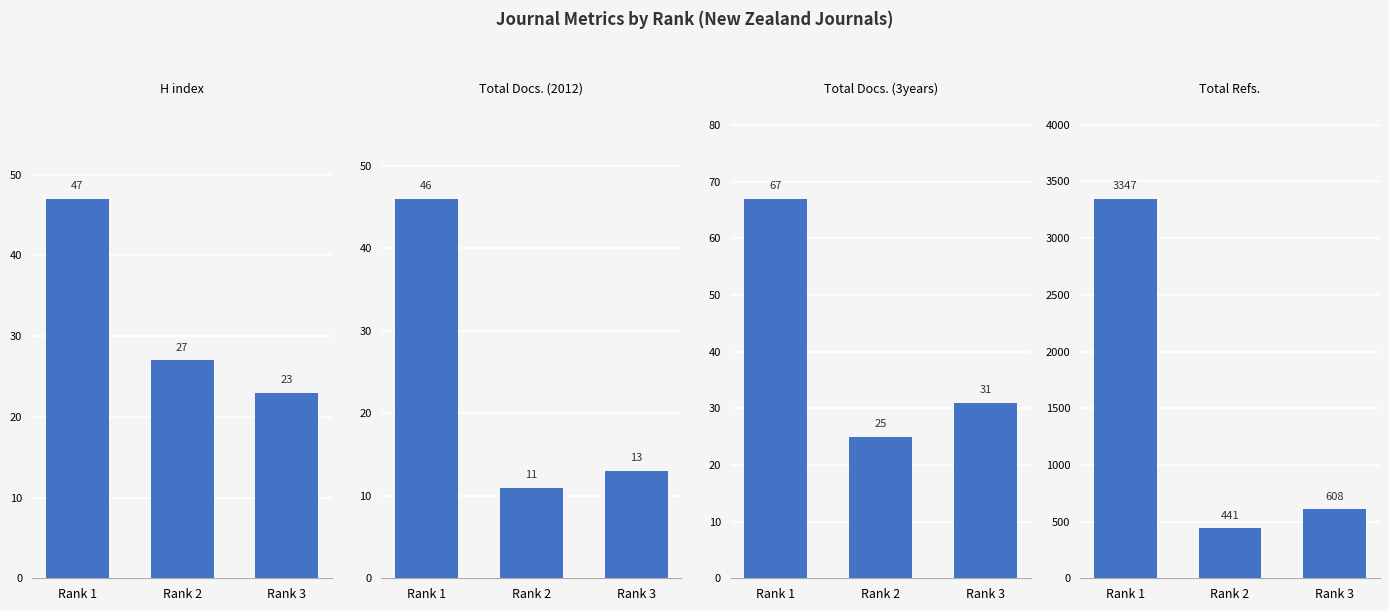

How many series are shown in this chart?

4